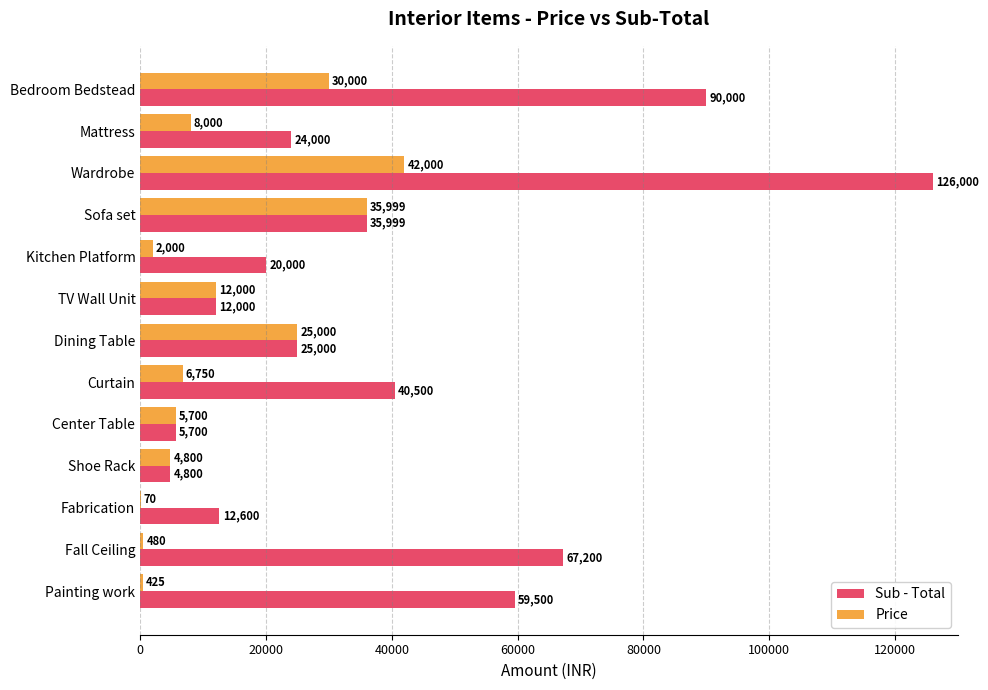

At which label does Sub - Total reach its peak?

Wardrobe